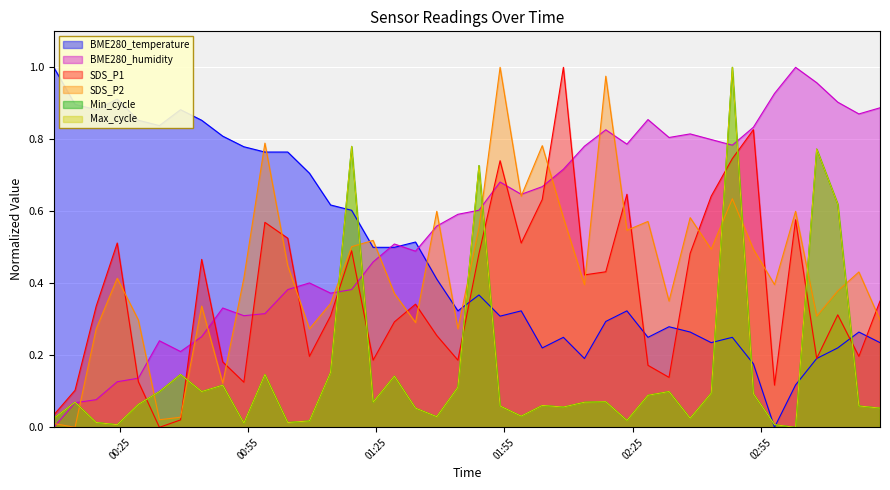

How many data points in BME280_humidity are above 0?

39